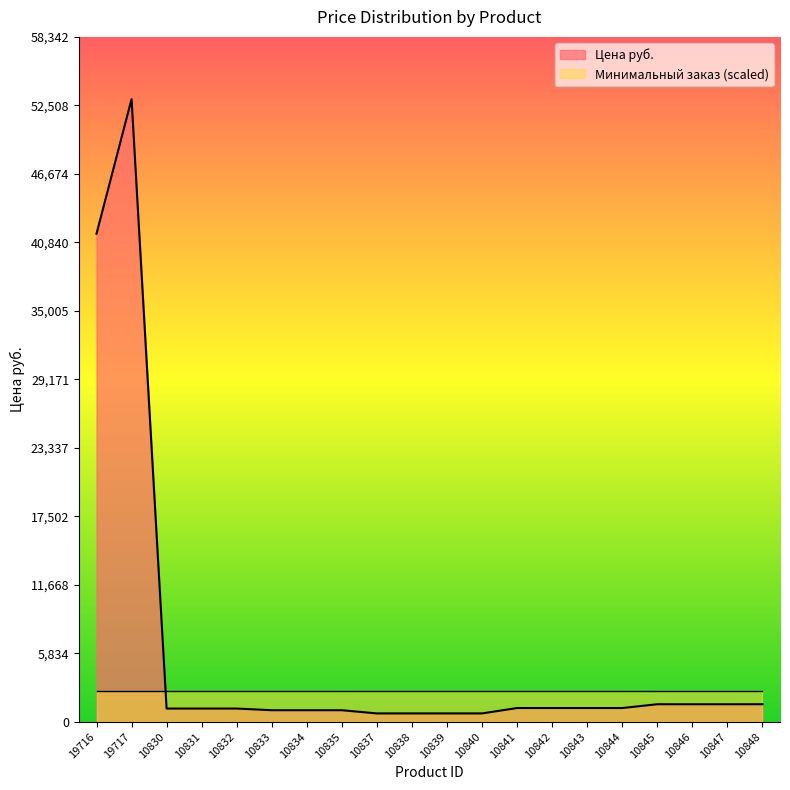

Reading right to left, extract all data points from this chart.

1498	1498	1498	1498	1174	1174	1174	1174	715	715	715	715	988	988	988	1129	1129	1129	53039	41576